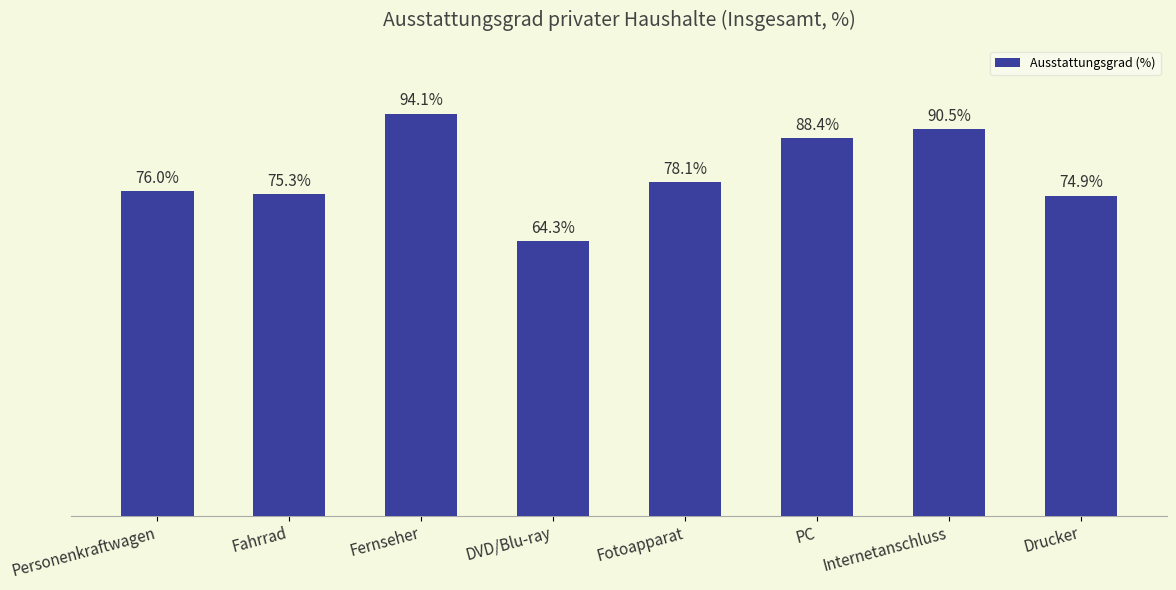

Which has a higher value, Fahrrad or Fotoapparat?

Fotoapparat